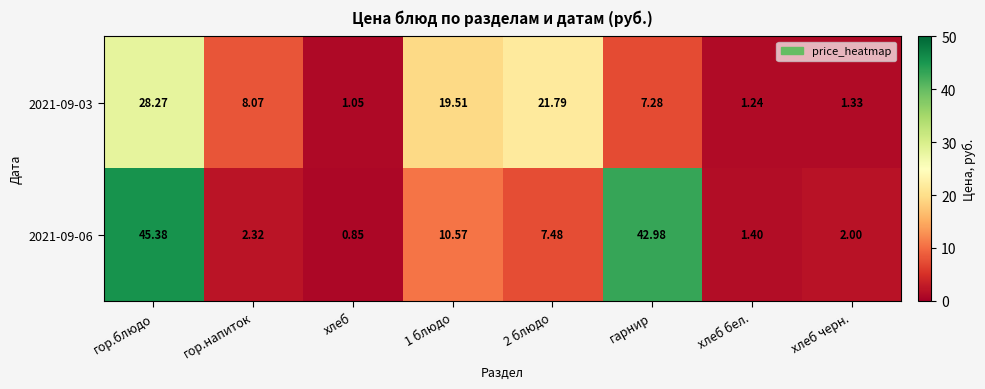

Which category has the lowest value in the 2021-09-03 series?

хлеб